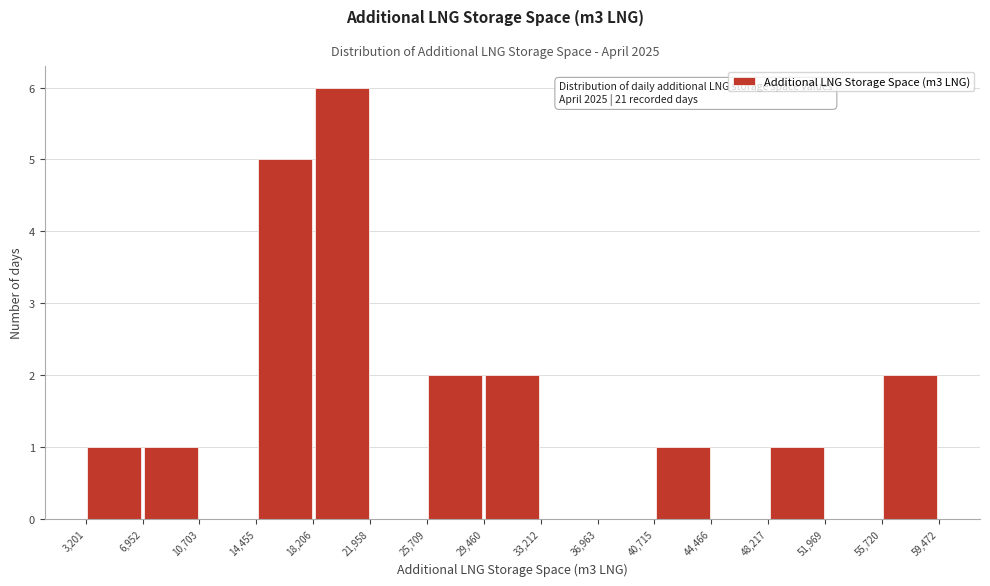

Over which range of the x-axis is the bar tallest?

18,206 to 21,958